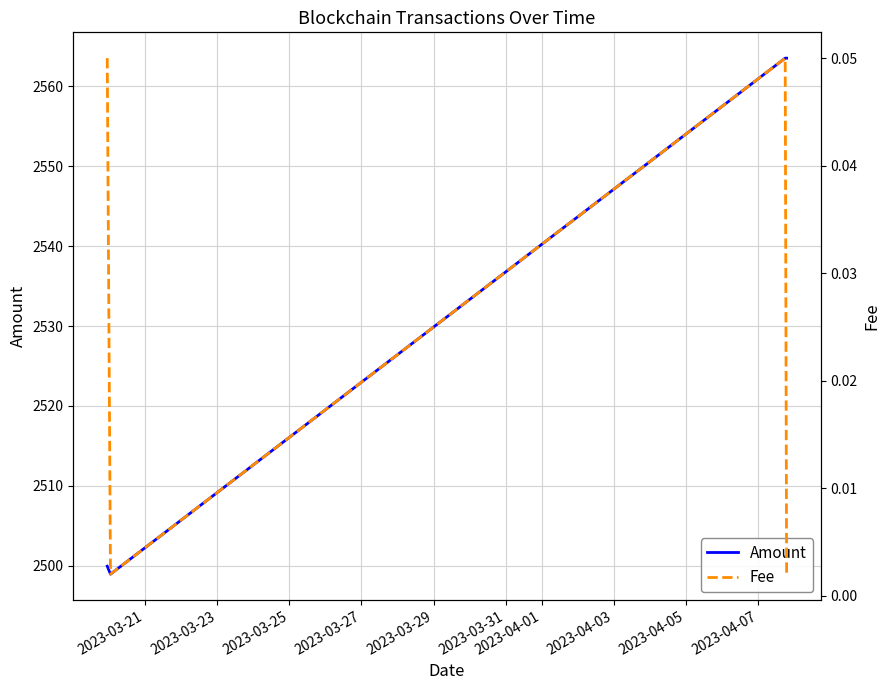

What is the lowest value of the Amount series?

2498.9